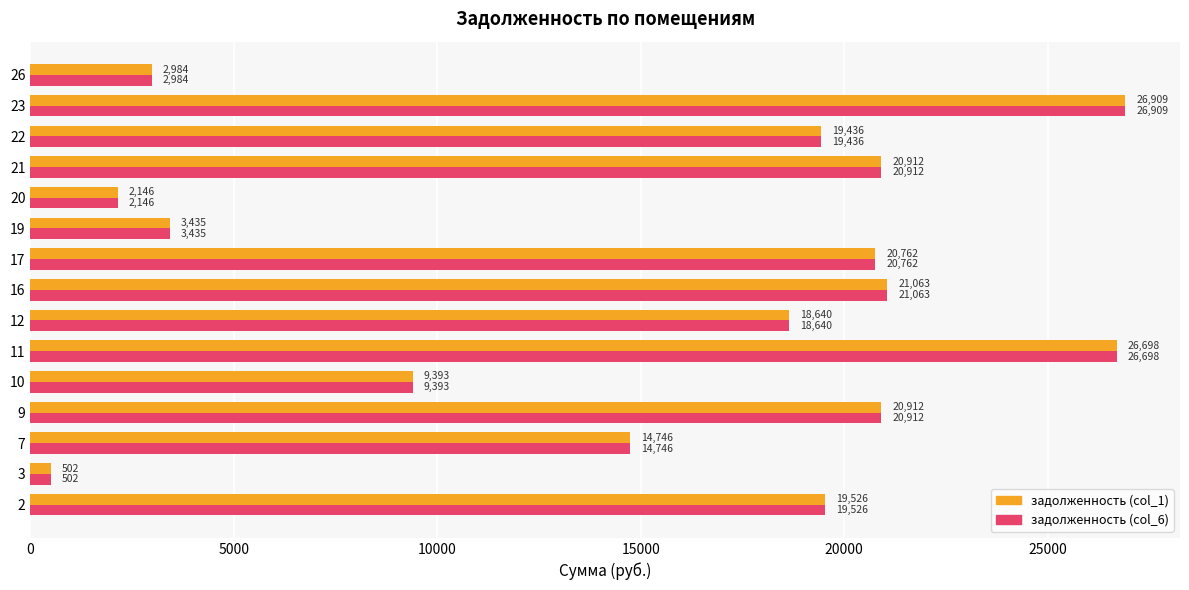

What is the average value of the задолженность (col_6) series?

15204.3